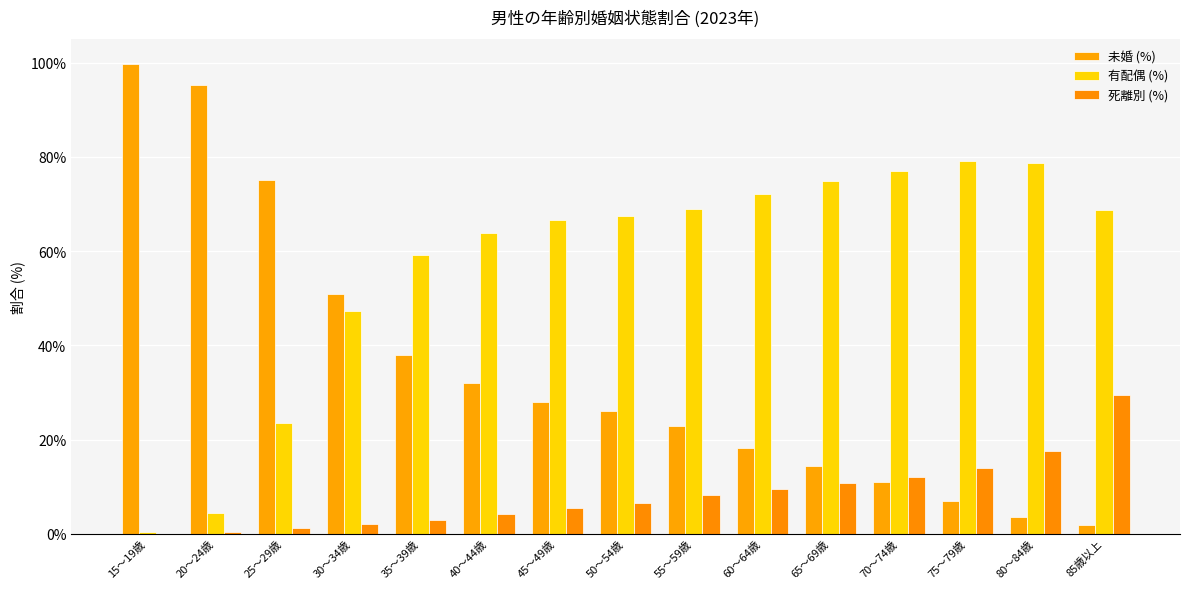

Between 35～39歳 and 85歳以上, which series saw the biggest shift?

未婚 (%)